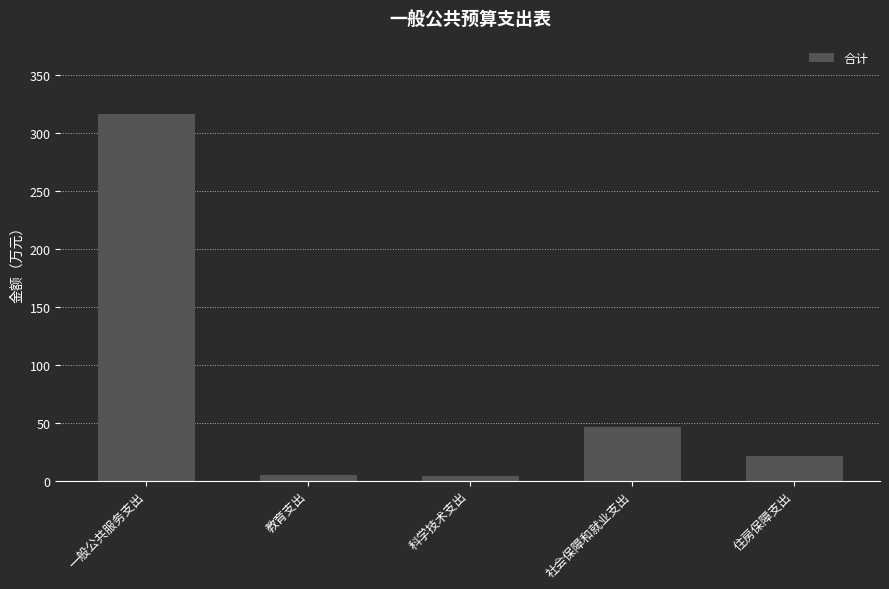

The chart shows a value of 26.0 at 社会保障和就业支出. True or false?

False